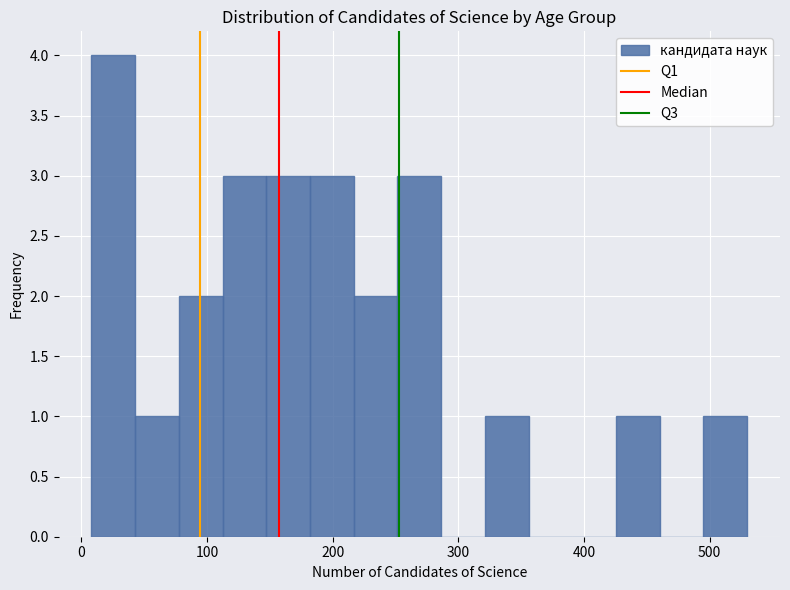

Read against the x-axis, roughly where is the centre of the tallest bar?

30